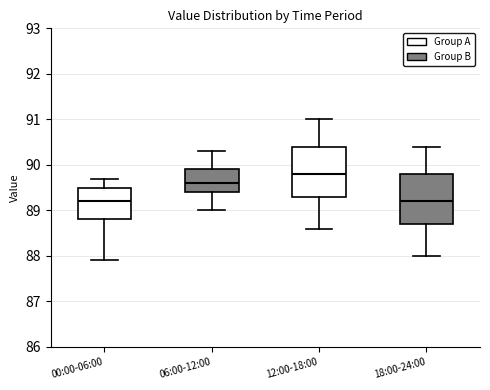

Which box's median line is the highest?

12:00-18:00